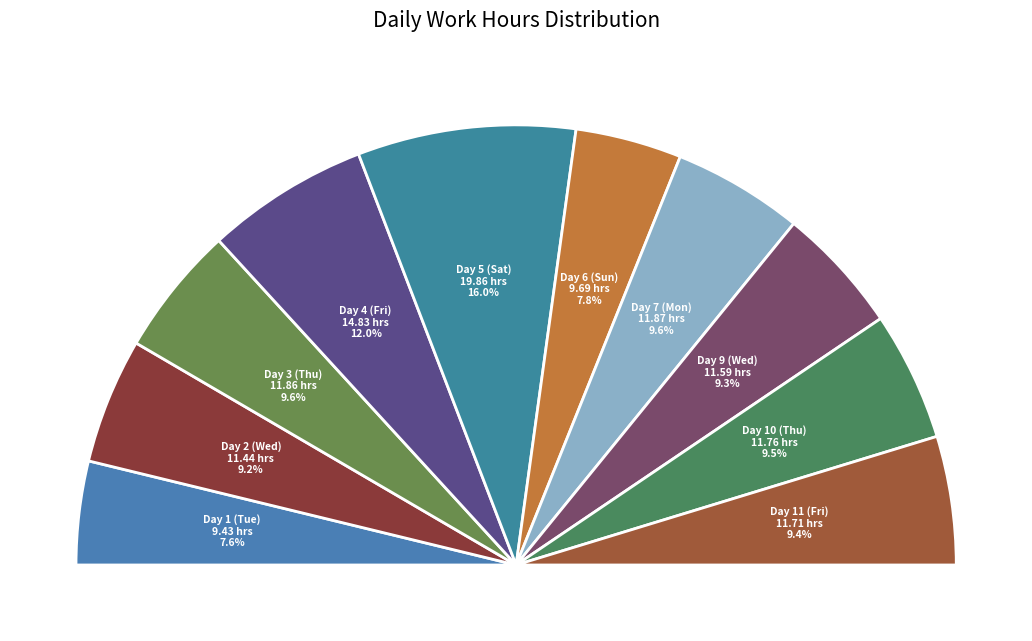

Between Day 2 (Wed) and Day 5 (Sat), which is larger?

Day 5 (Sat)